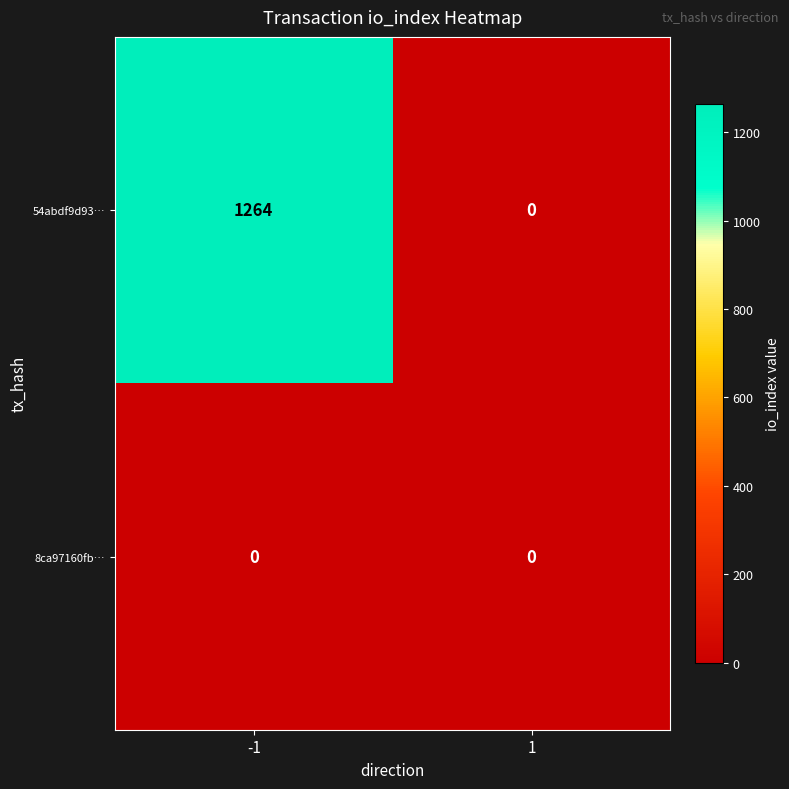

What is the total value across all series at -1?

1264